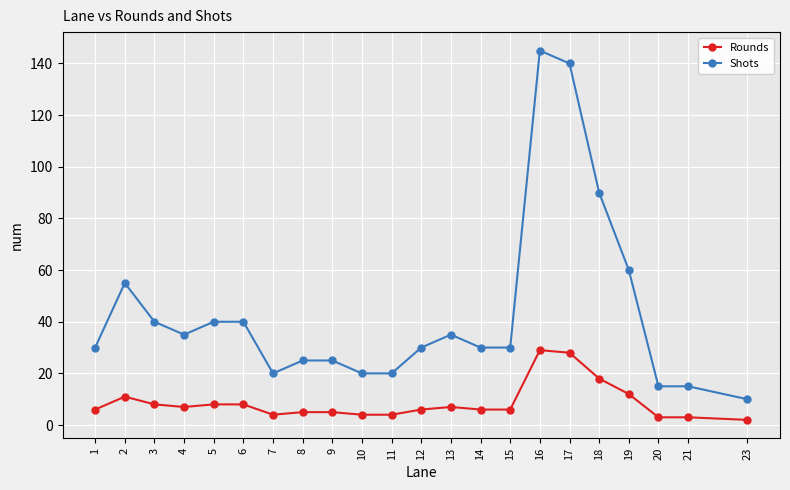

Rank the series by their maximum value, from lowest to highest.

Rounds, Shots